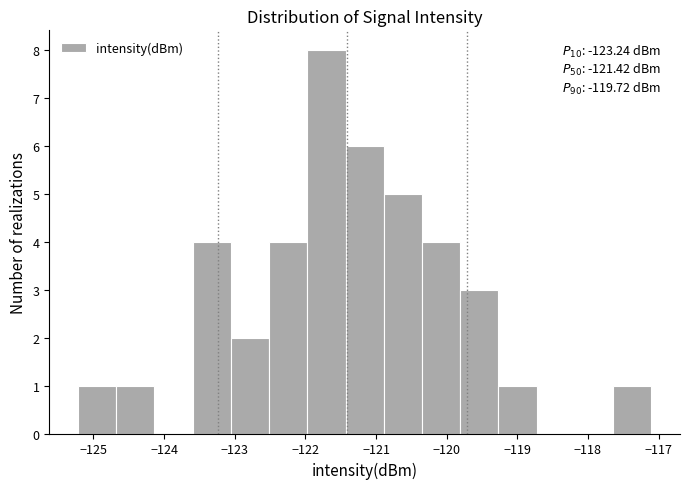

Over which range of the x-axis is the bar tallest?

-122.0 to -121.4